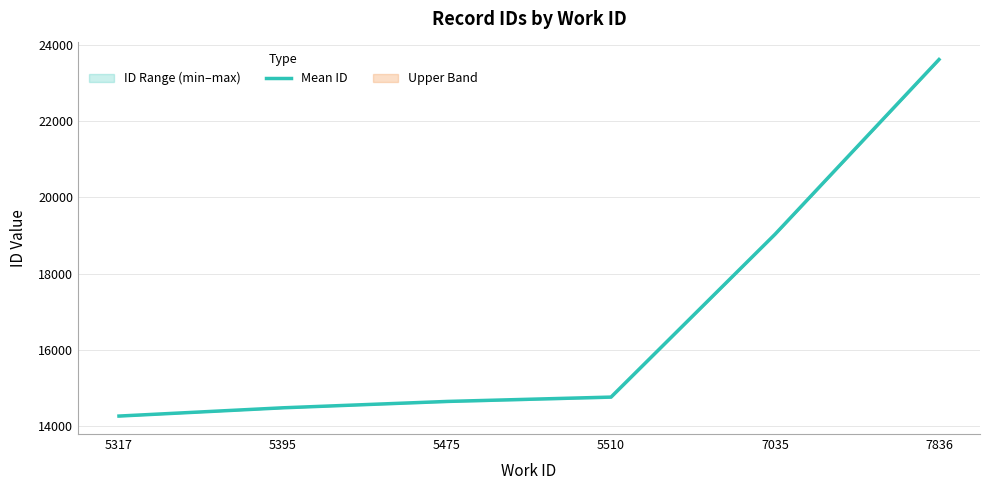

What is the sum of all values?

100800.0